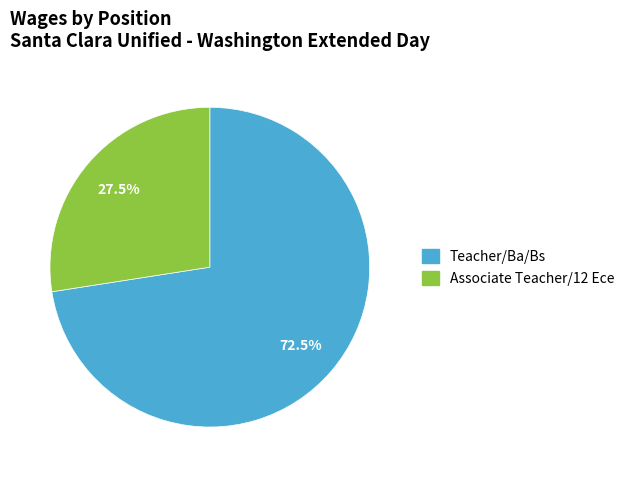

How many segments does this pie chart have?

2